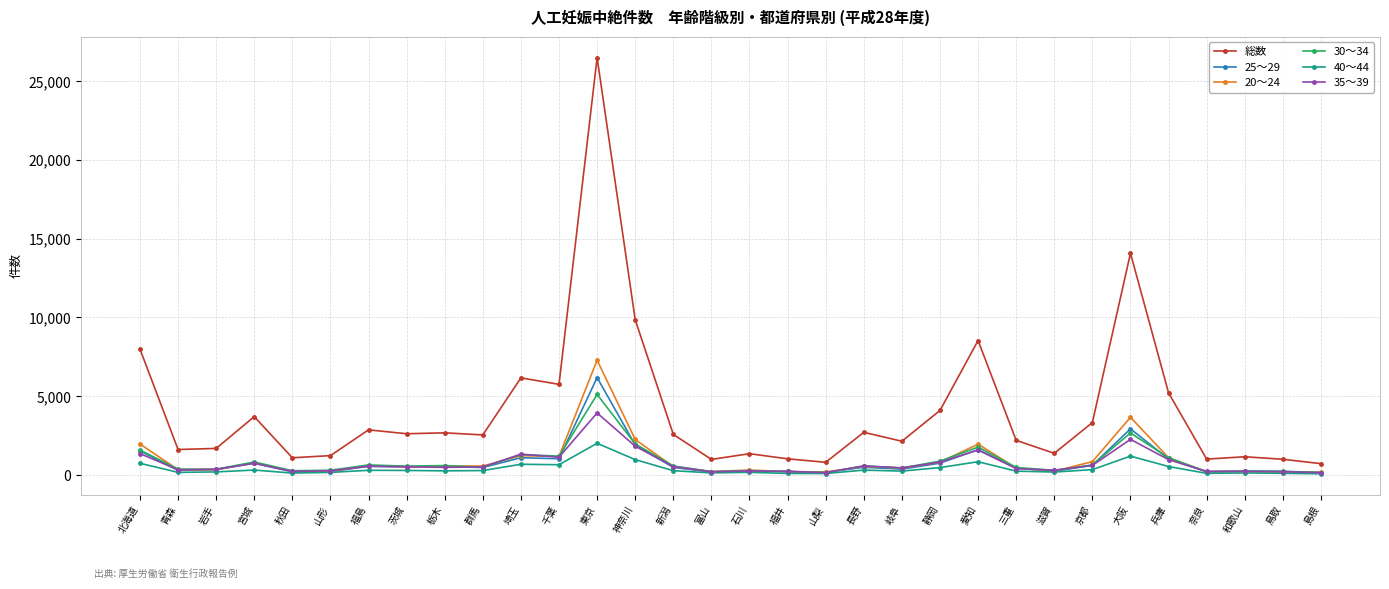

Which series has the largest total across all categories?

総数